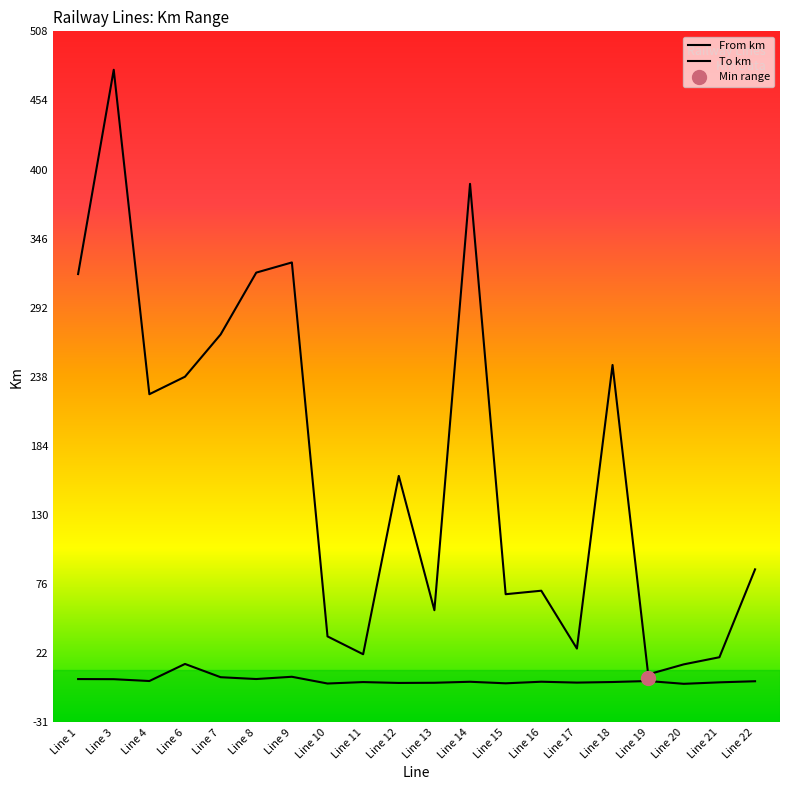

Where is the first local minimum for From km?

Line 4